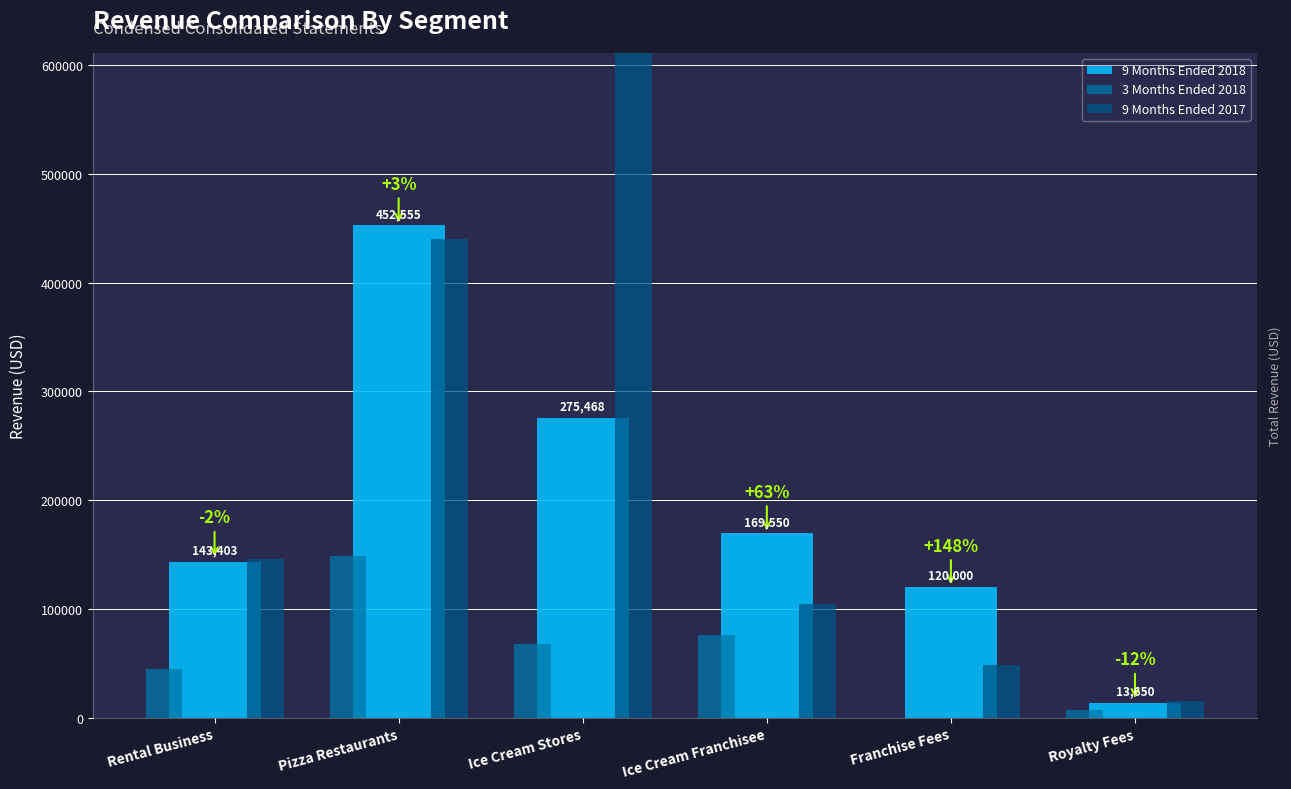

At which category is the sum across all series the highest?

Pizza Restaurants